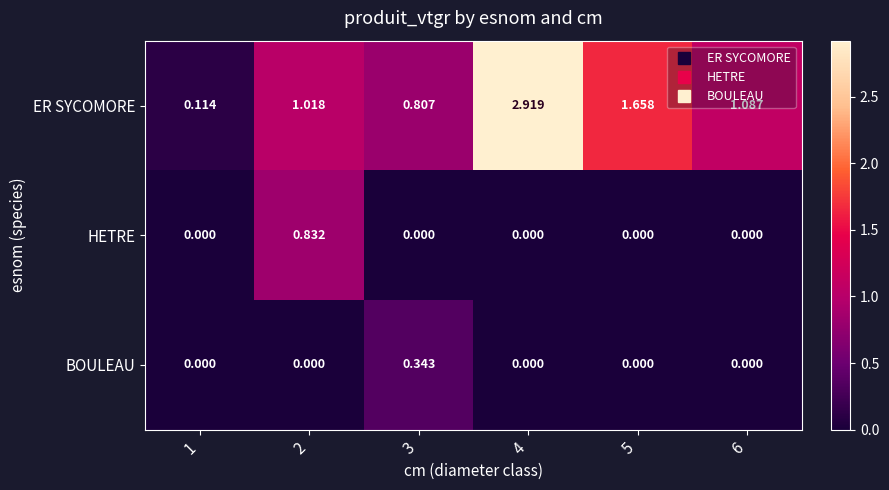

At 3, list the series in order from largest to smallest.

ER SYCOMORE, BOULEAU, HETRE